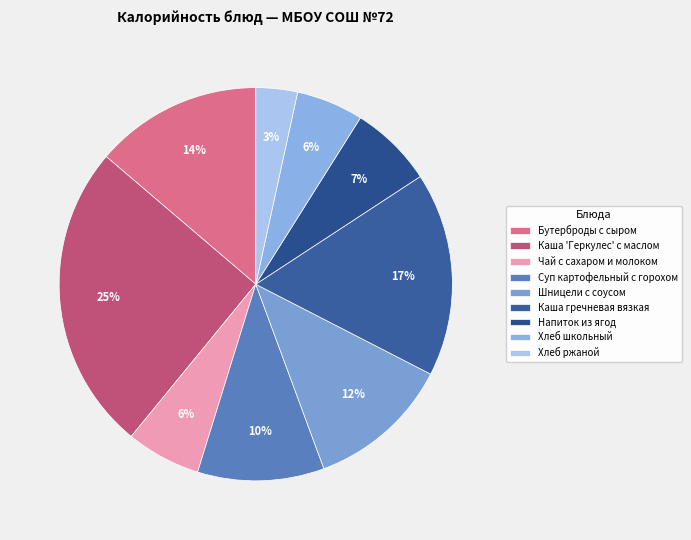

True or false: Хлеб ржаной accounts for 3% of the total.

True